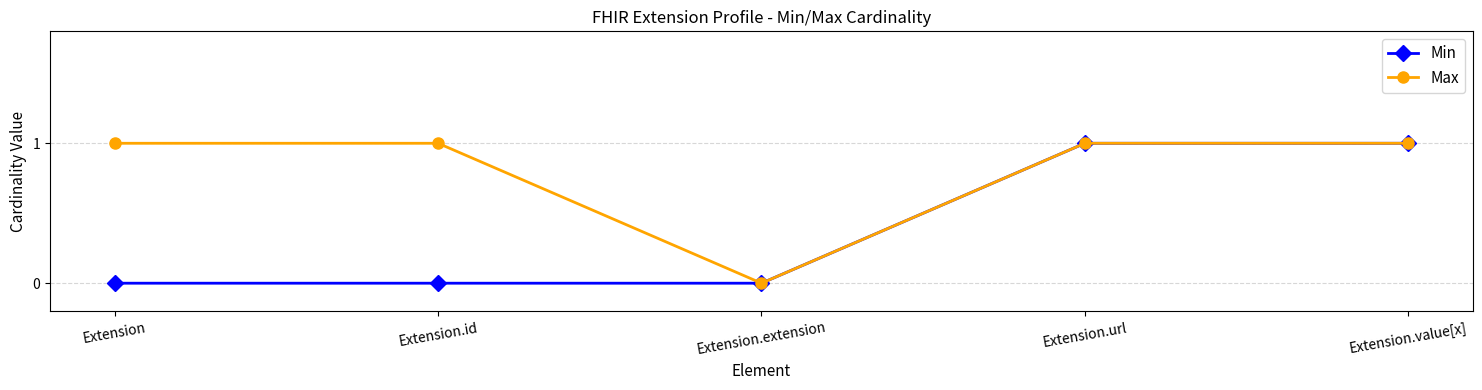

How many Min values are between 0 and 1?

5